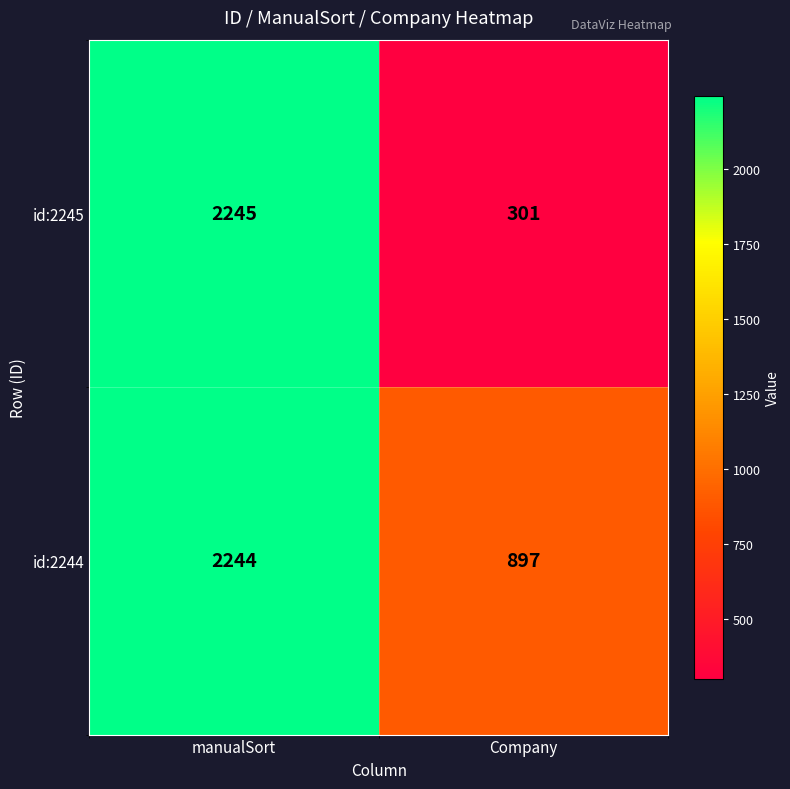

What is the maximum value shown in the chart?

2245